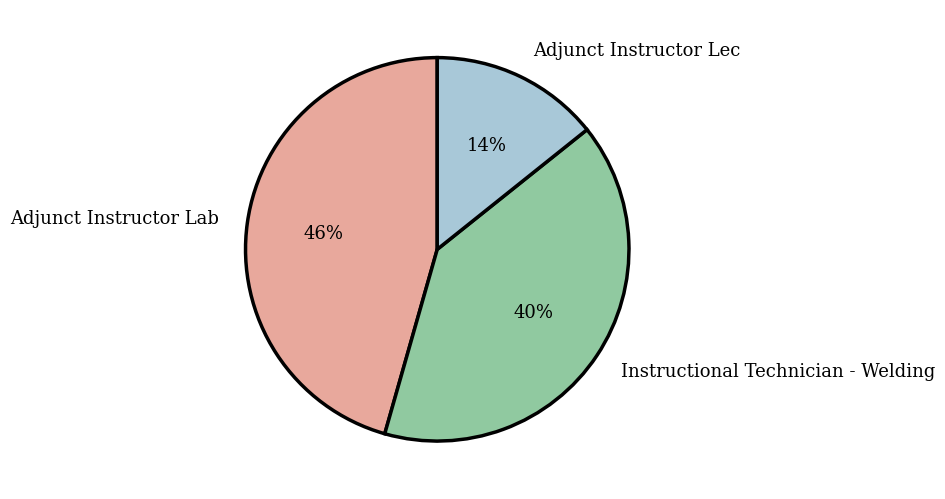

Count the number of slices in the pie.

3